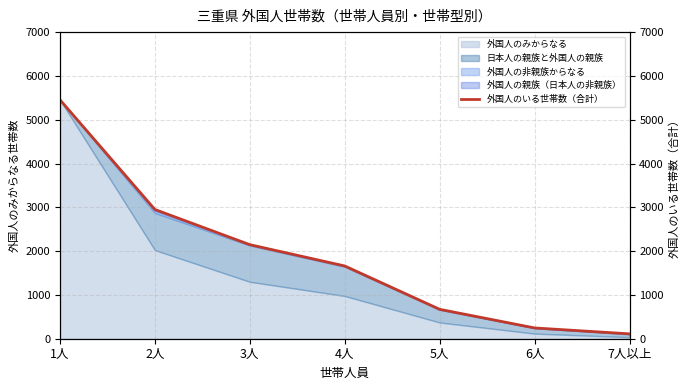

What is the change in value from 2人 to 4人?

-1289